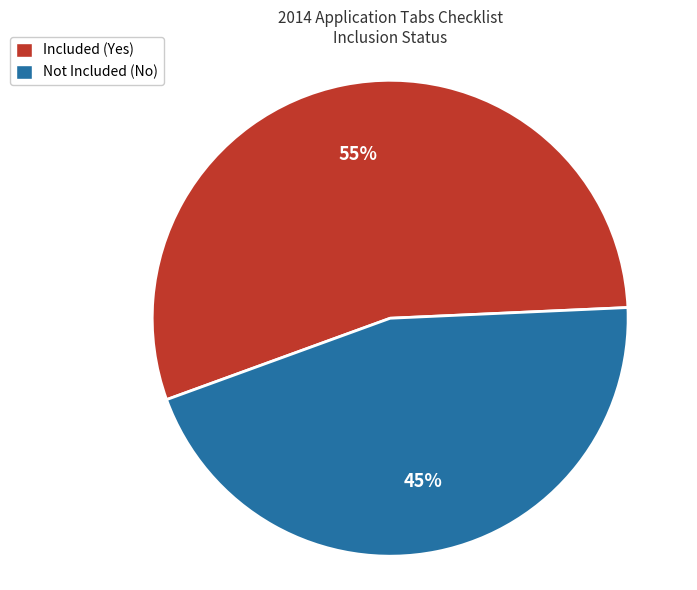

Do Not Included (No) and Included (Yes) together represent more than half of the pie?

Yes